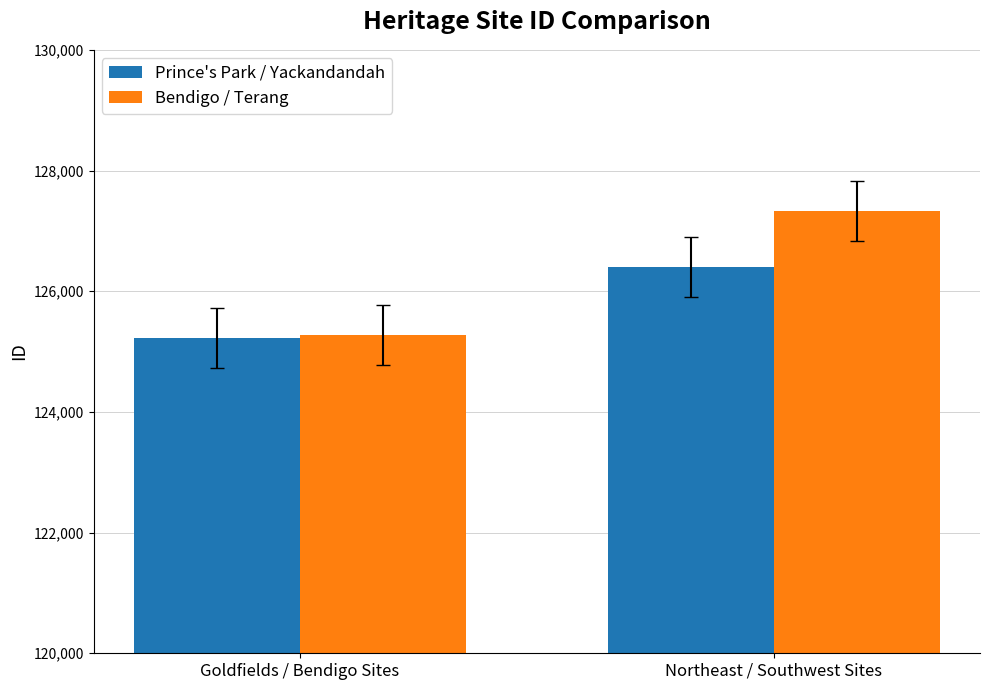

What are all the series names shown in the legend?

Prince's Park / Yackandandah, Bendigo / Terang